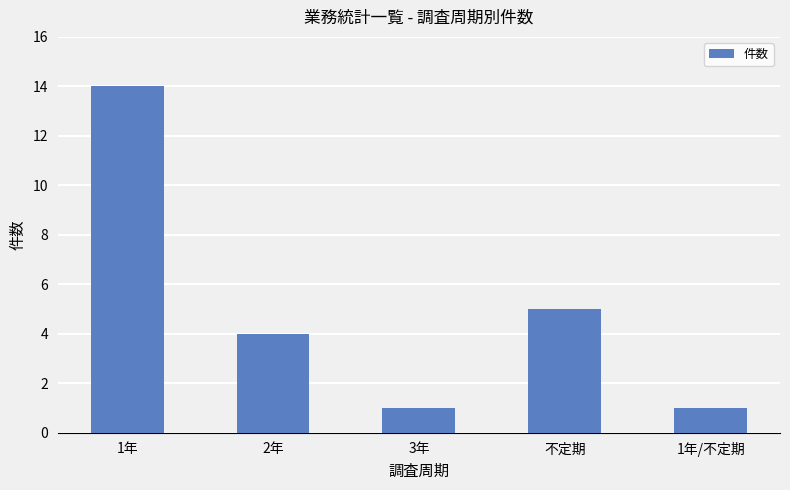

What is the label of the 2nd bar from the left?

2年